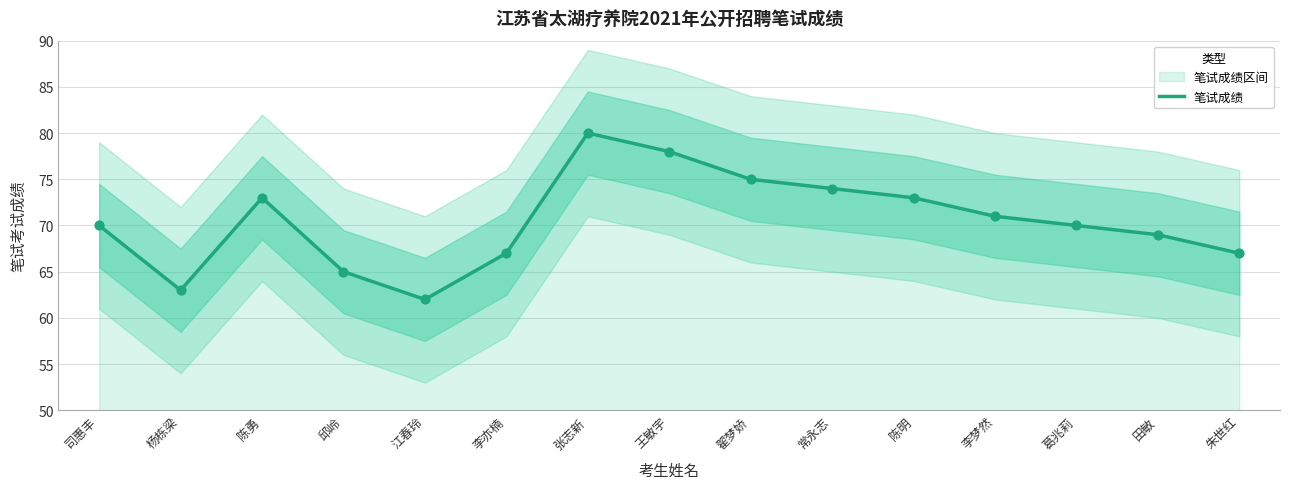

What is the ratio of the value at 杨栋梁 to the value at 陈明?

0.9